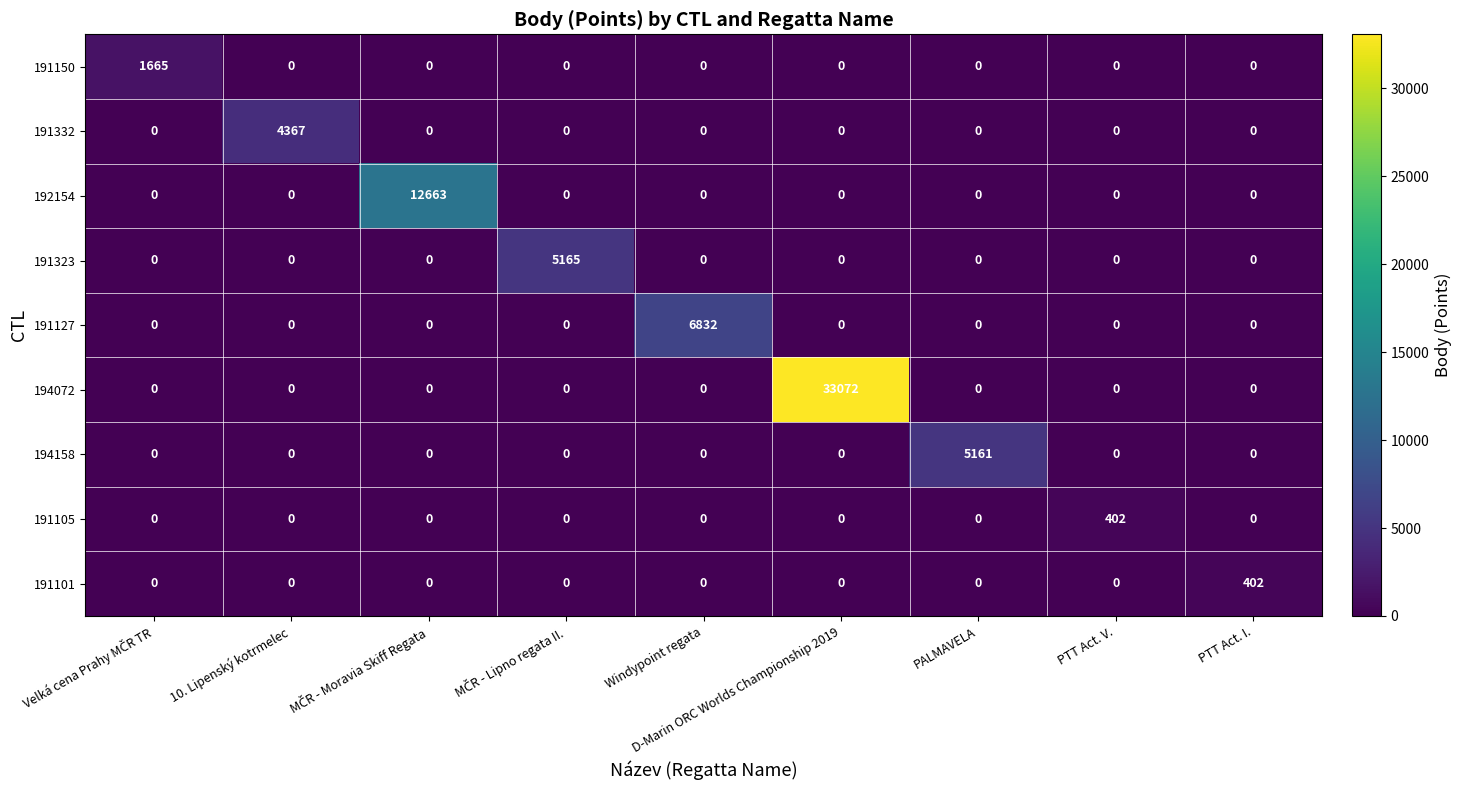

What is the difference between the maximum and second lowest values in the 191150 series?

1665